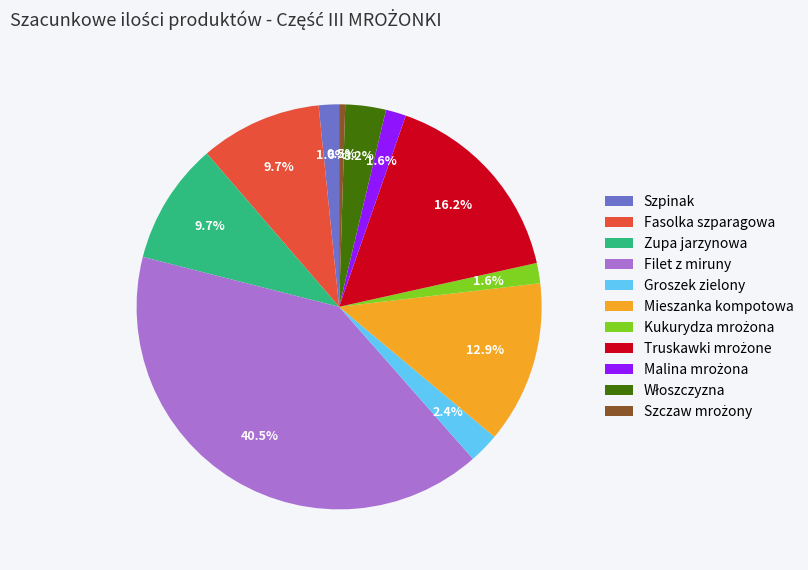

Count the number of slices in the pie.

11